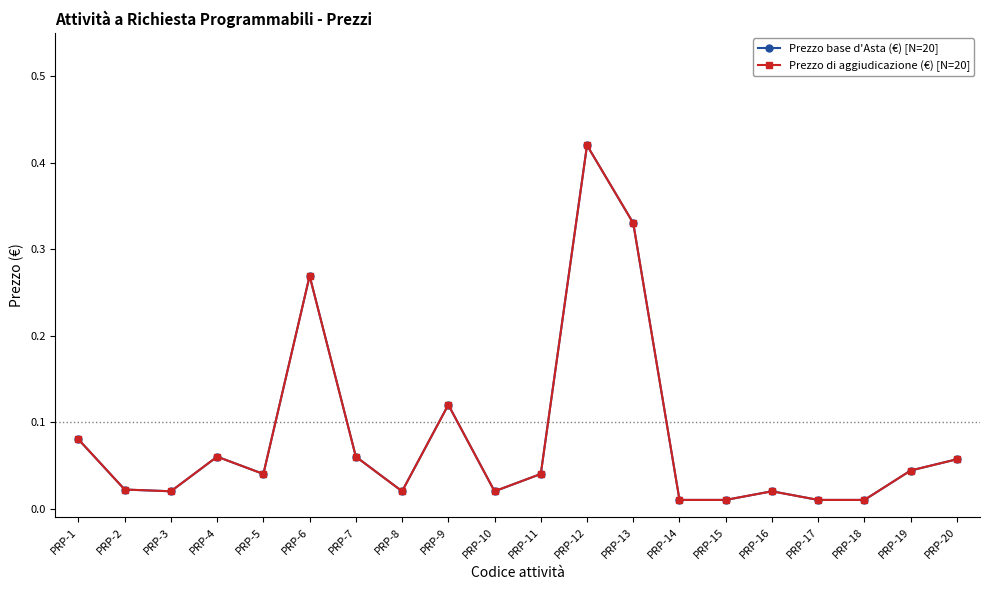

True or false: Prezzo di aggiudicazione (€) [N=20] and Prezzo base d'Asta (€) [N=20] cross at least once.

False